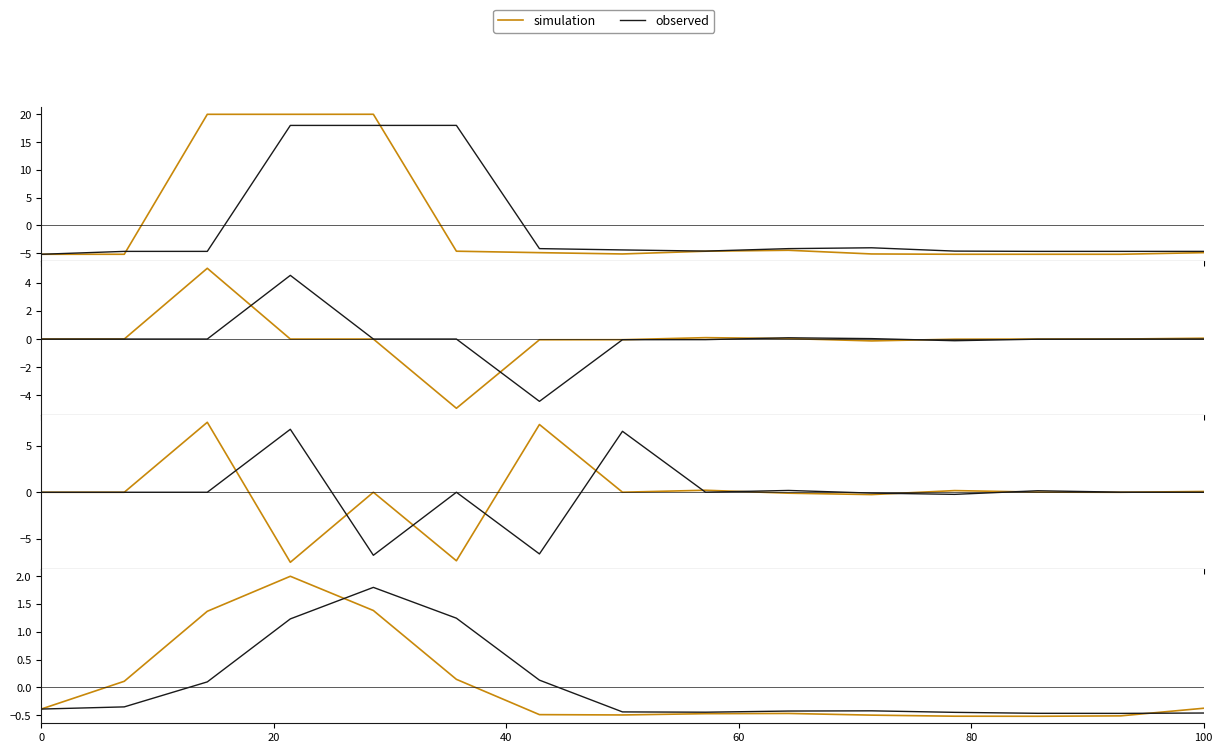

Which has a higher value, 60 or 80?

60